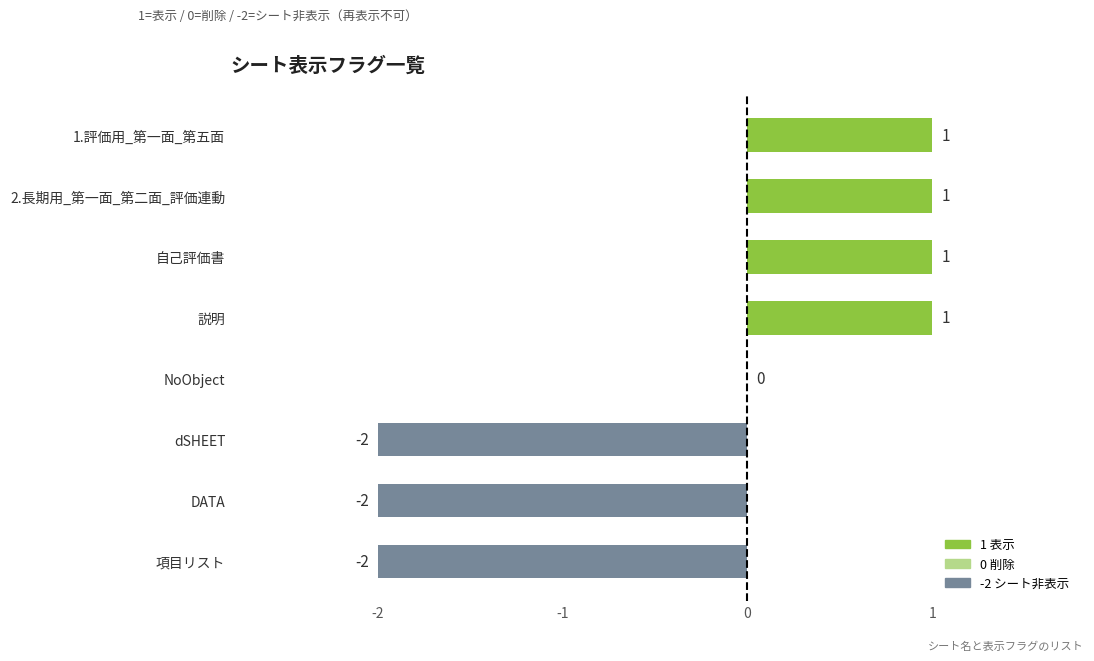

How many values are between -2 and 1?

8